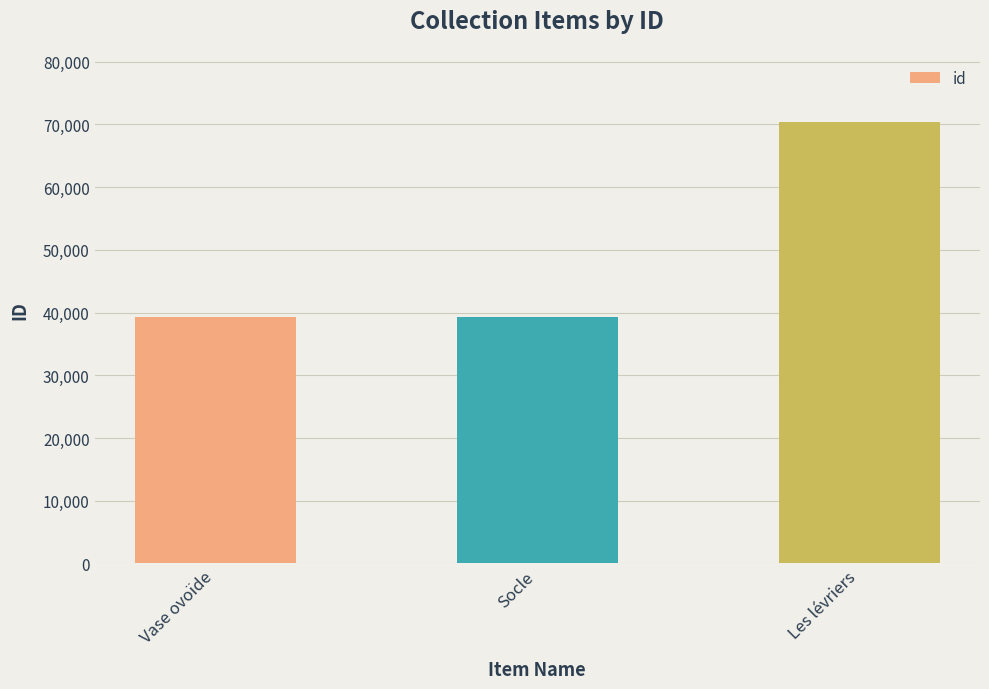

Count the number of data series in this chart.

1